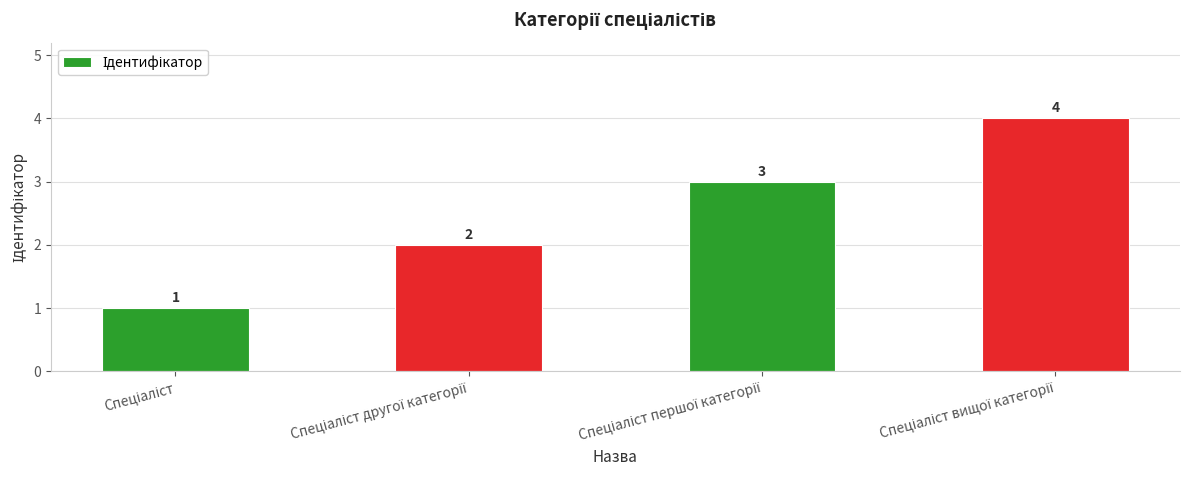

What is the sum of all values?

10